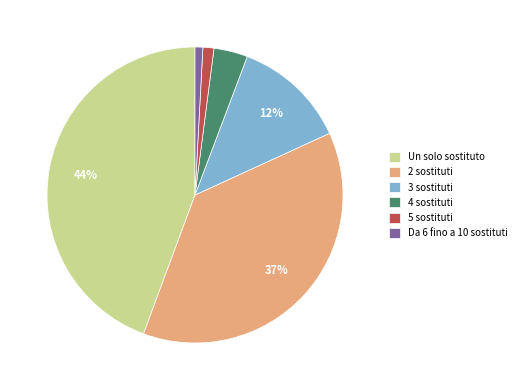

Between Un solo sostituto and 3 sostituti, which is larger?

Un solo sostituto